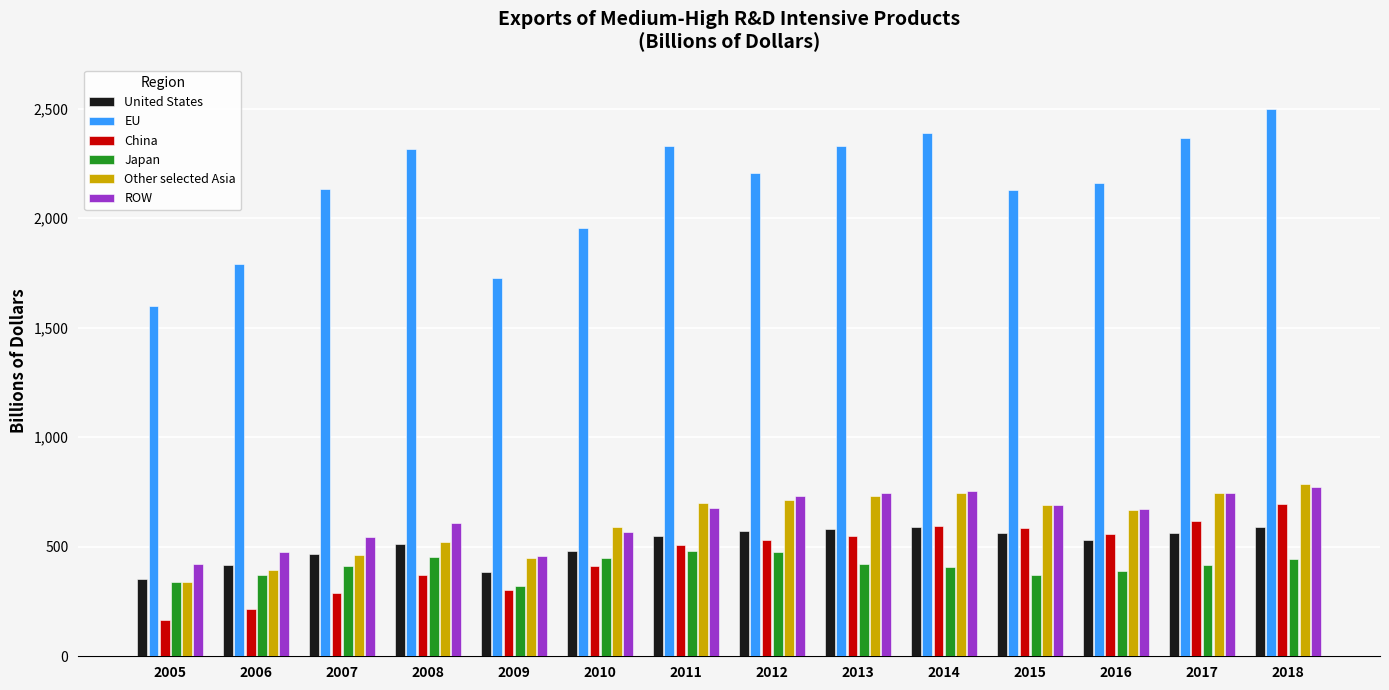

What is the sum of the United States values at 2016 and 2013?

1111.5